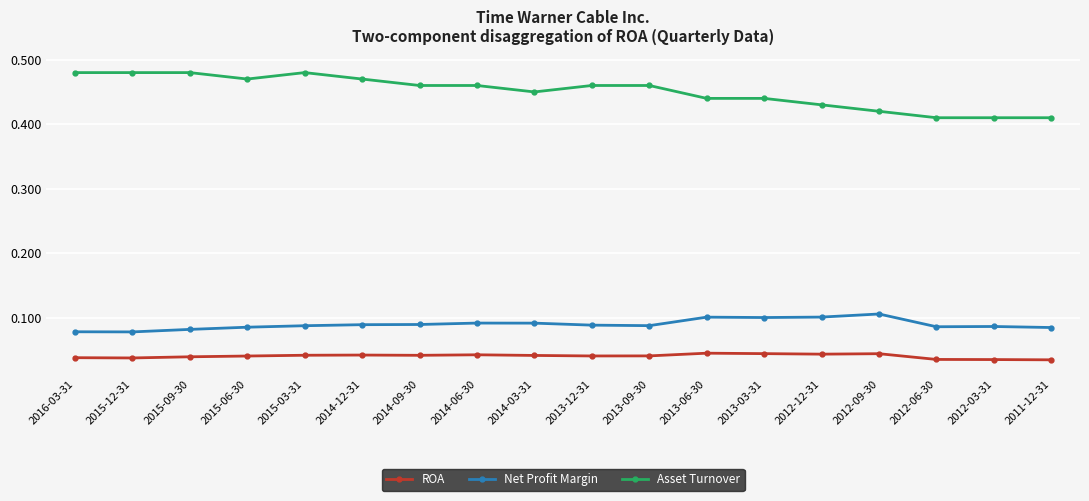

The Net Profit Margin series shows 0.1 at 2012-03-31. True or false?

True